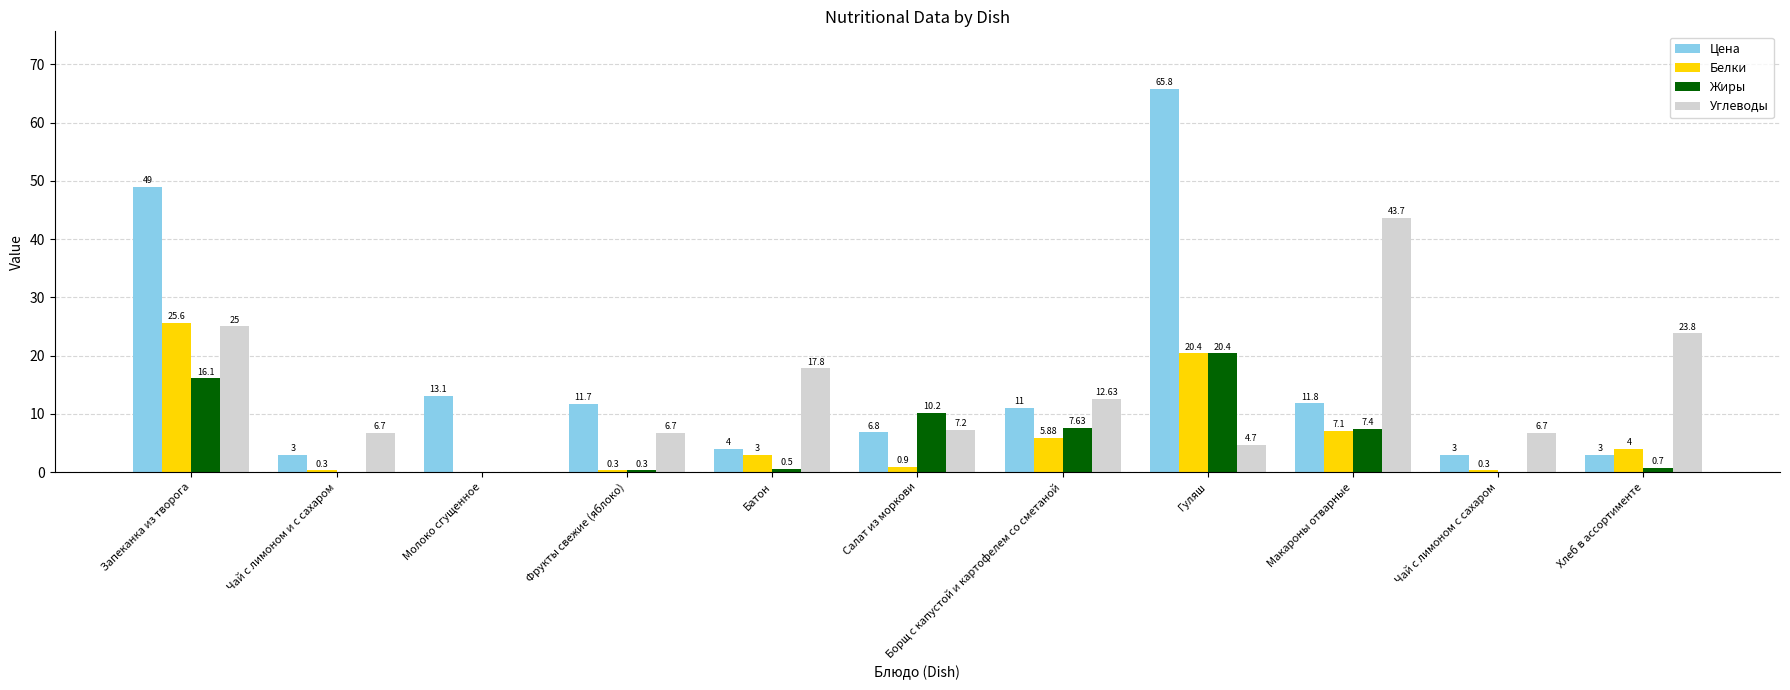

What value does the Углеводы series have at Чай с лимоном с сахаром?

6.7